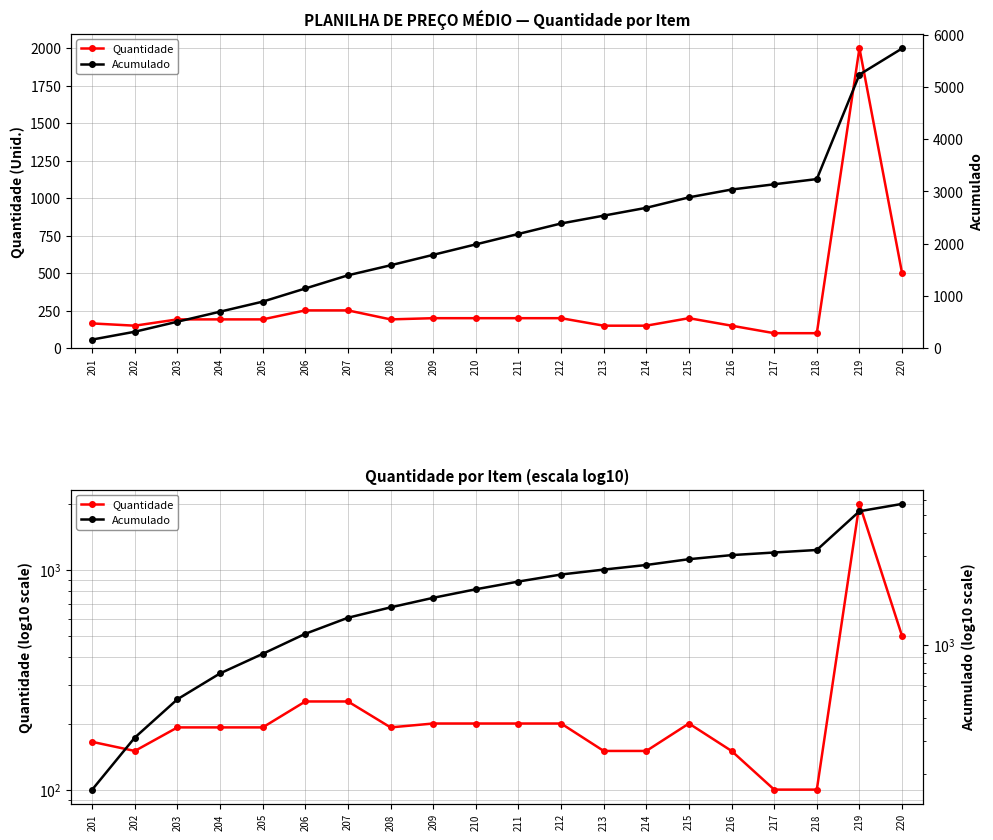

Which category has the lowest value in the Acumulado series?

201